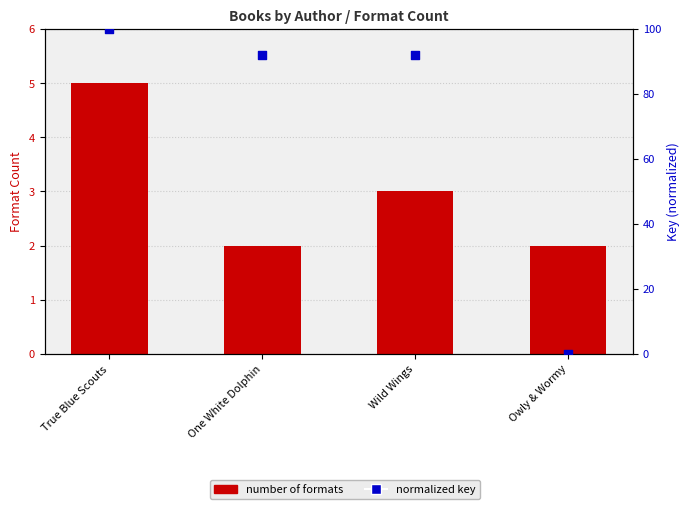

What is the total value across all series at True Blue Scouts?

105.0